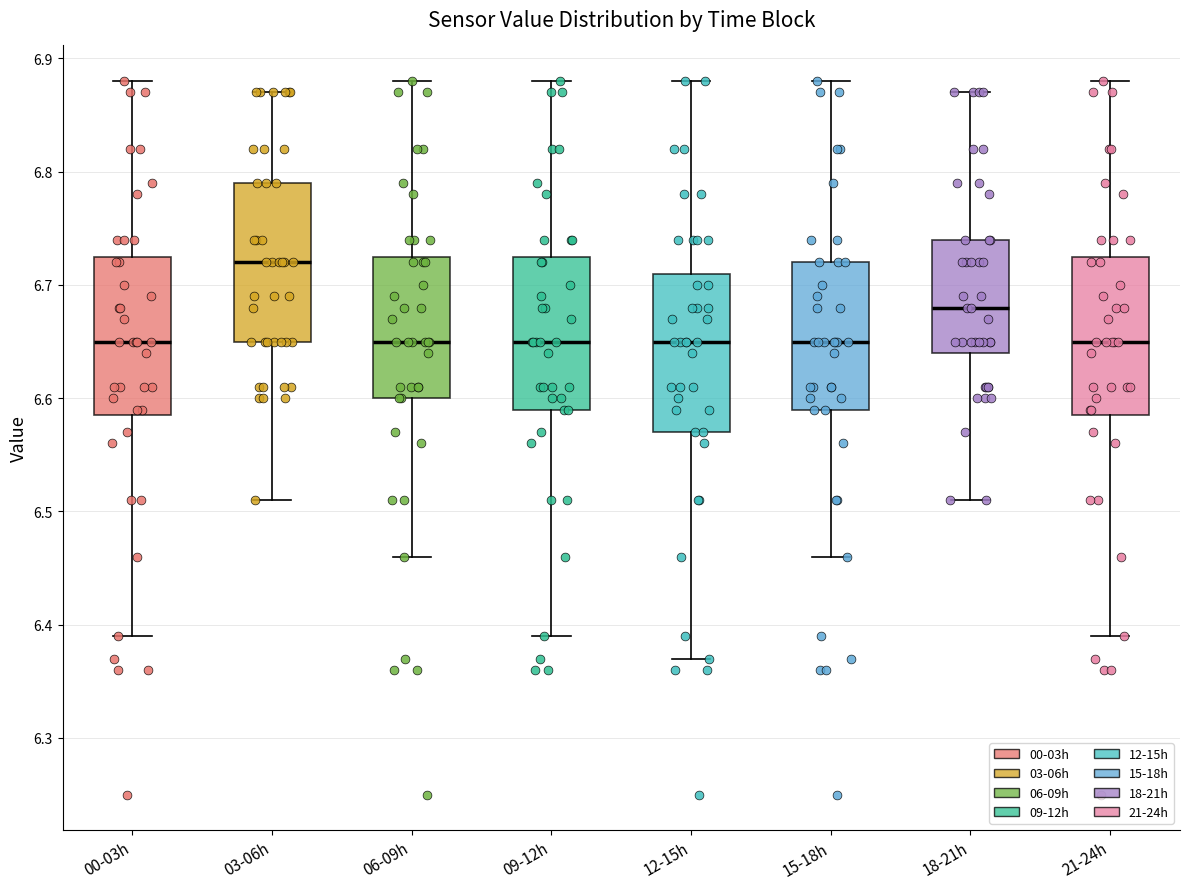

Reading left to right, transcribe this box plot: for each box, give where its median line is, the range the box spans, and where its two whiskers end, as read against the y-axis. The values are not printed on the chart, so give them approximately, as read against the axis.

00-03h: median 6.65, box 6.59 to 6.73, whiskers 6.39 to 6.88
03-06h: median 6.72, box 6.65 to 6.79, whiskers 6.51 to 6.87
06-09h: median 6.65, box 6.60 to 6.73, whiskers 6.46 to 6.88
09-12h: median 6.65, box 6.59 to 6.73, whiskers 6.39 to 6.88
12-15h: median 6.65, box 6.57 to 6.71, whiskers 6.37 to 6.88
15-18h: median 6.65, box 6.59 to 6.72, whiskers 6.46 to 6.88
18-21h: median 6.68, box 6.64 to 6.74, whiskers 6.51 to 6.87
21-24h: median 6.65, box 6.59 to 6.73, whiskers 6.39 to 6.88